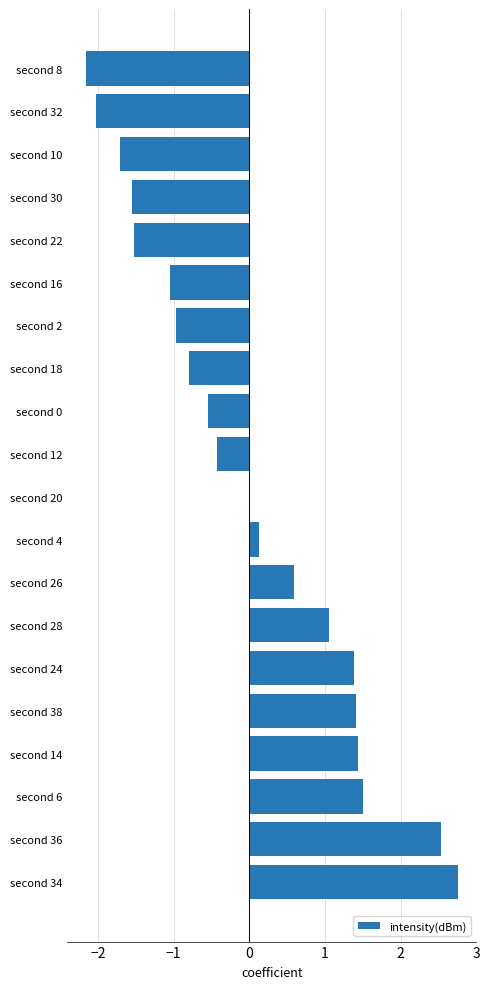

The value at second 28 is 0.4. True or false?

False